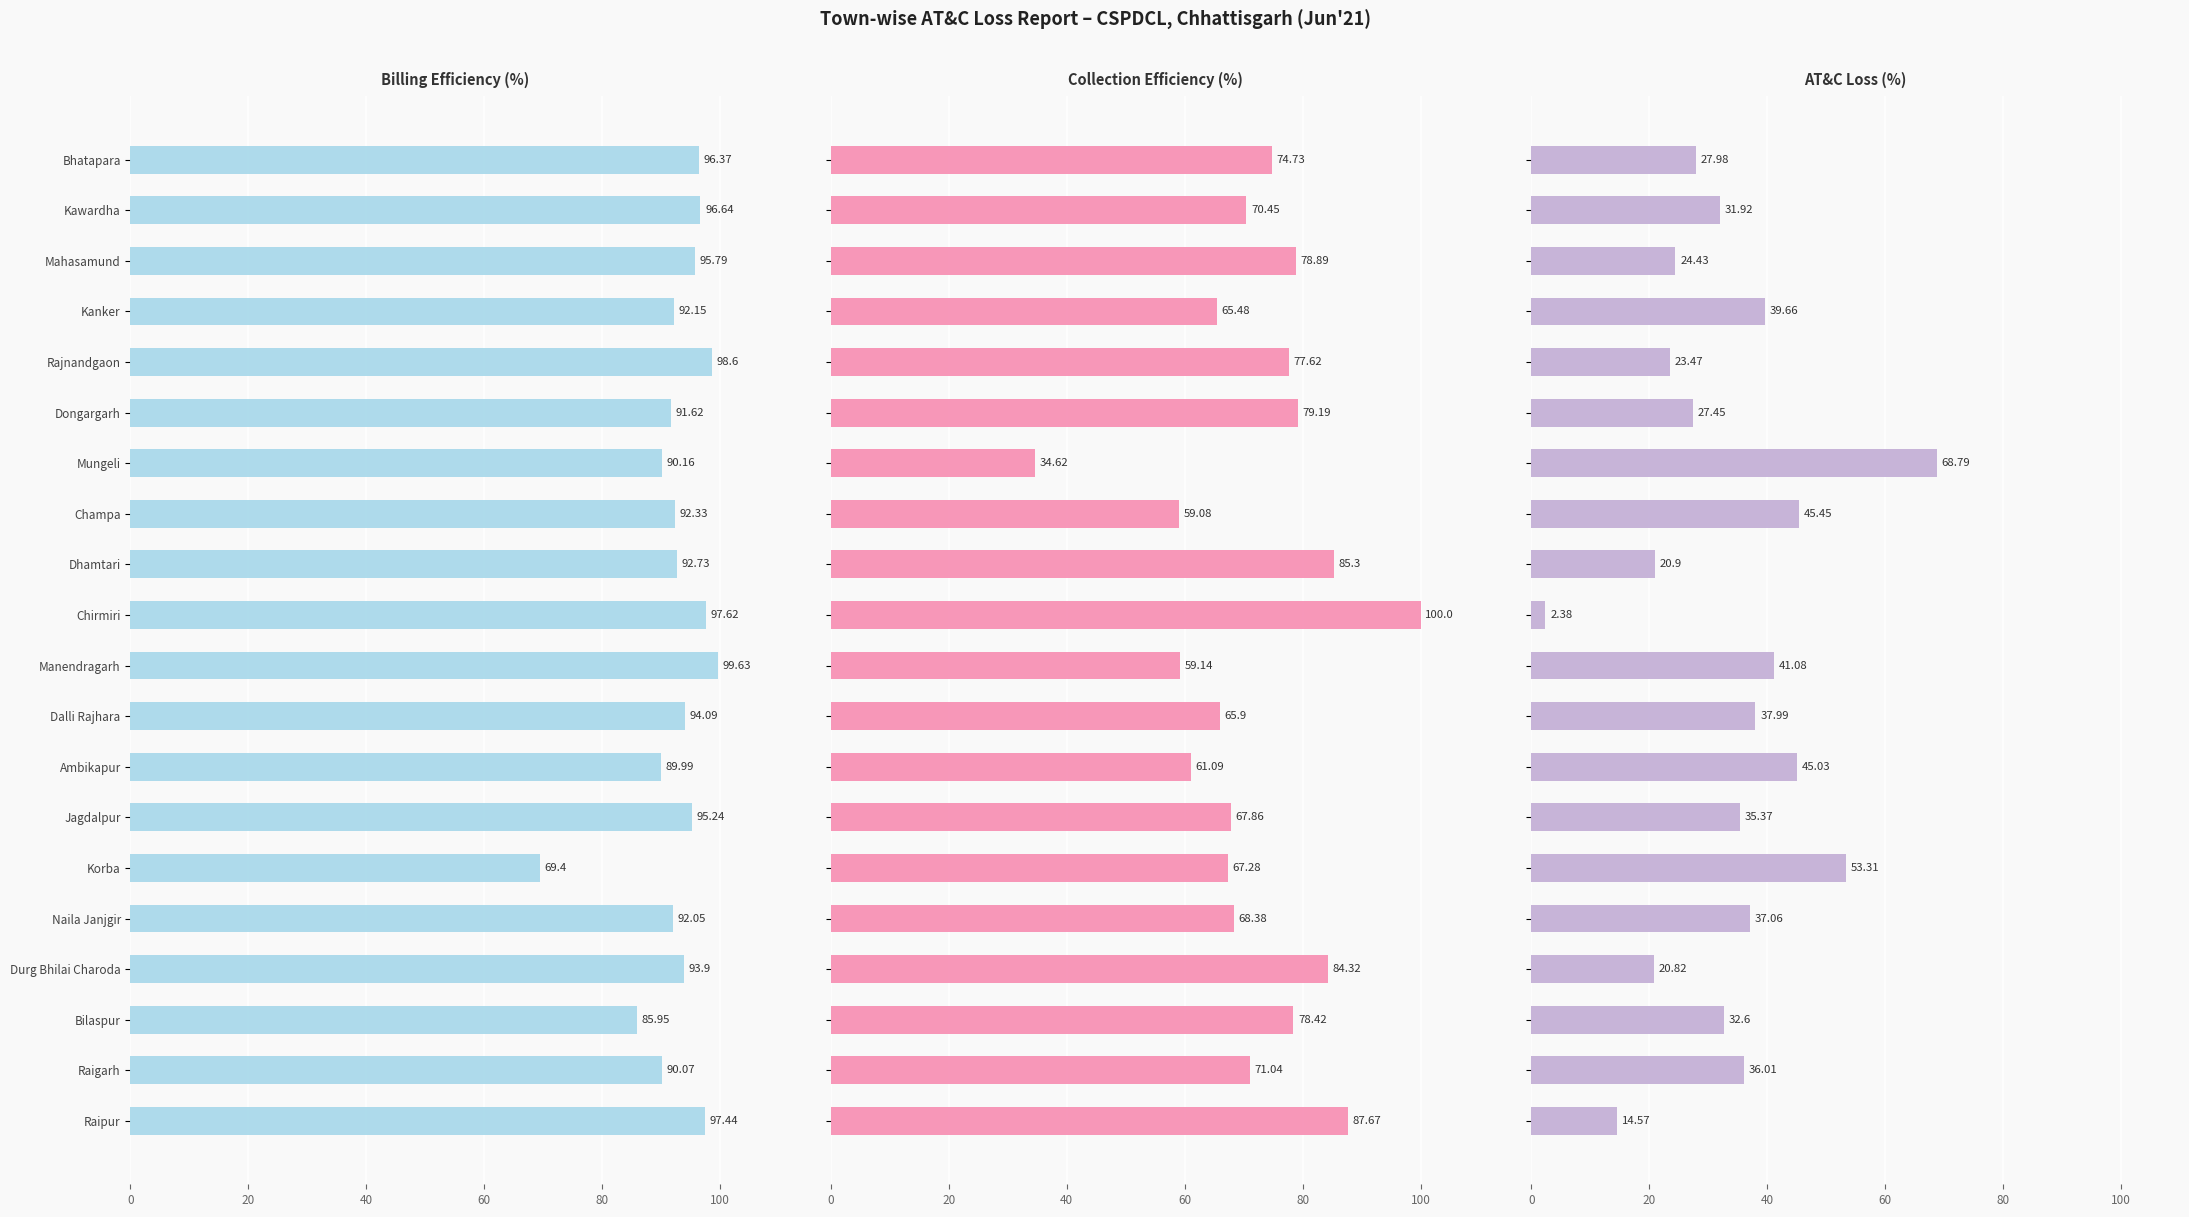

What are all the series names shown in the legend?

Billing Efficiency (%), Collection Efficiency (%), AT&C Loss (%)